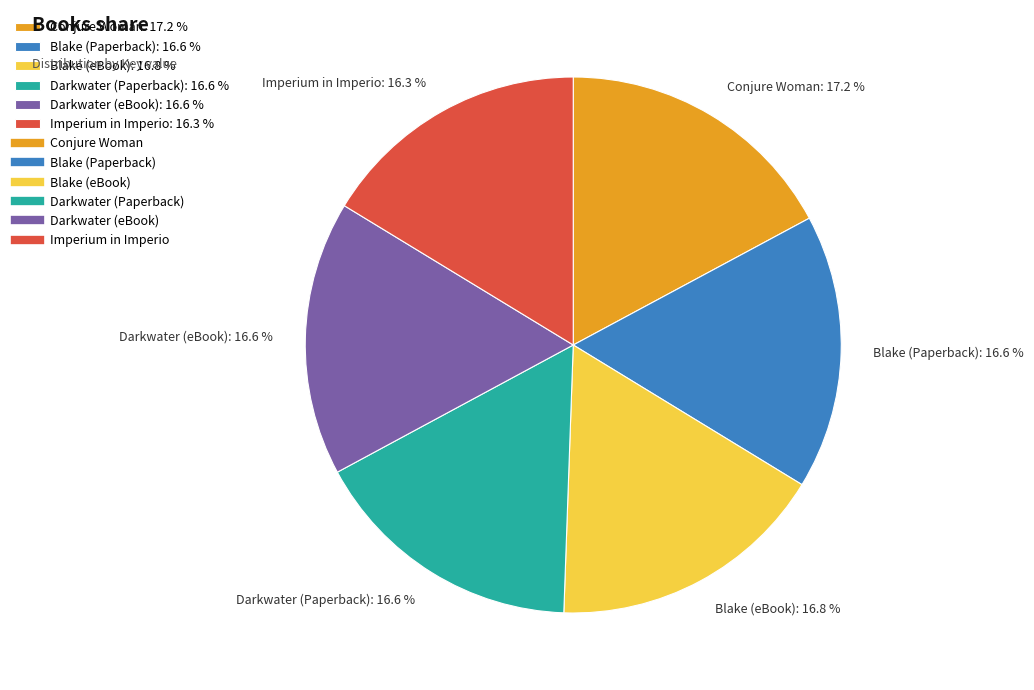

Does Blake (eBook): 16.8 % account for over 50% of the chart?

No